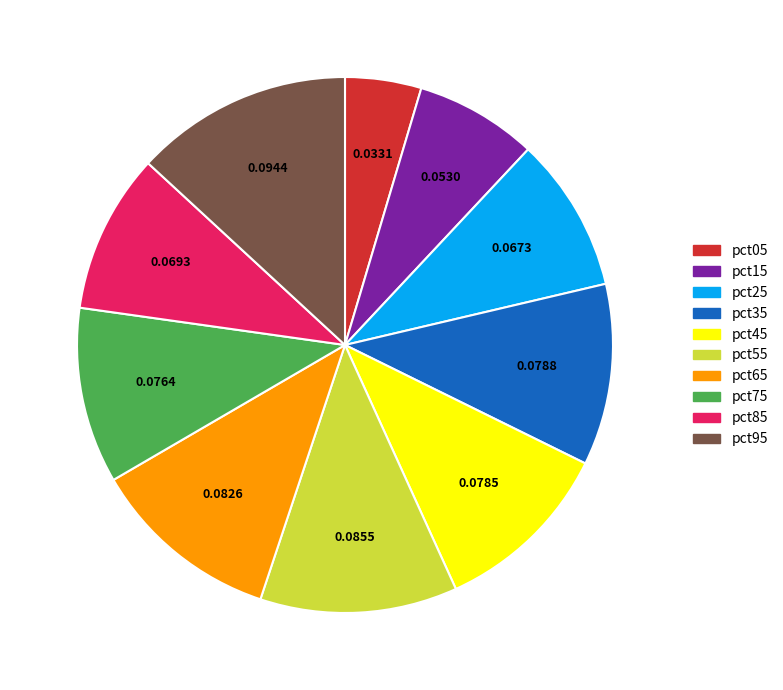

Is there a majority slice in this chart?

No